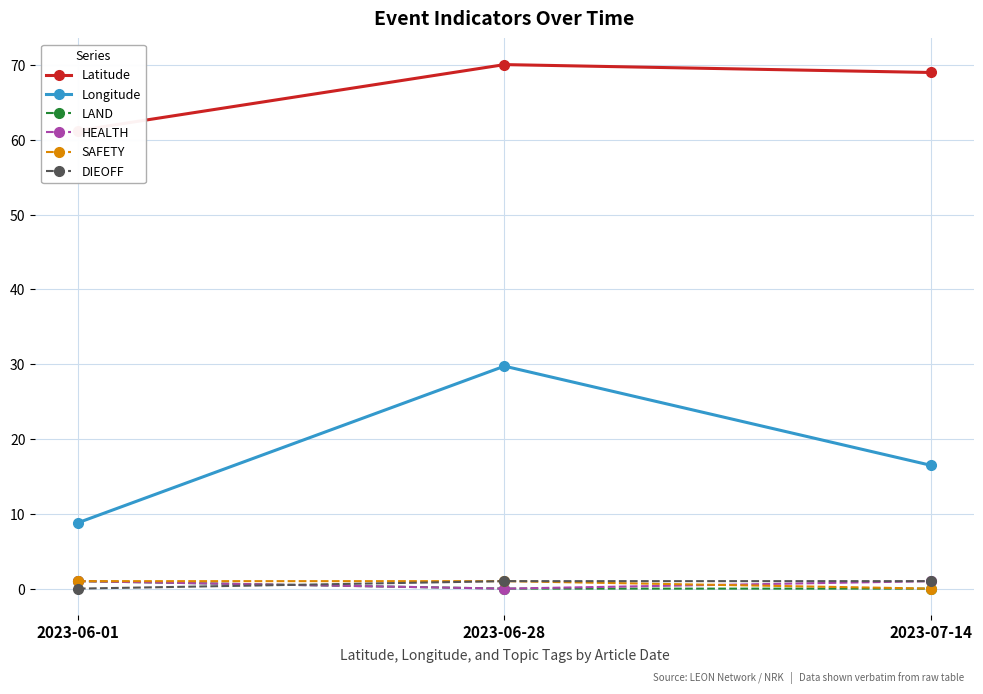

What is the difference between the maximum and minimum values in the DIEOFF series?

1.0